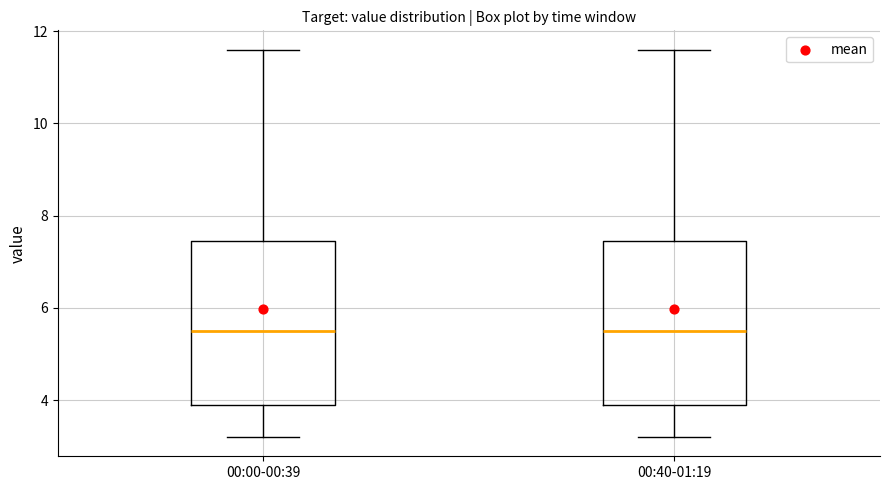

Where is the upper edge of the box for 00:00-00:39 on the y-axis? The values are not printed on the chart, so give them approximately, as read against the axis.

7.4